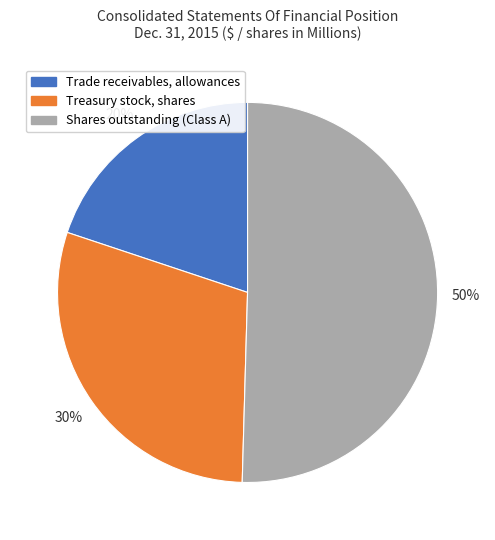

Which has a higher value, Trade receivables, allowances or Shares outstanding (Class A)?

Shares outstanding (Class A)